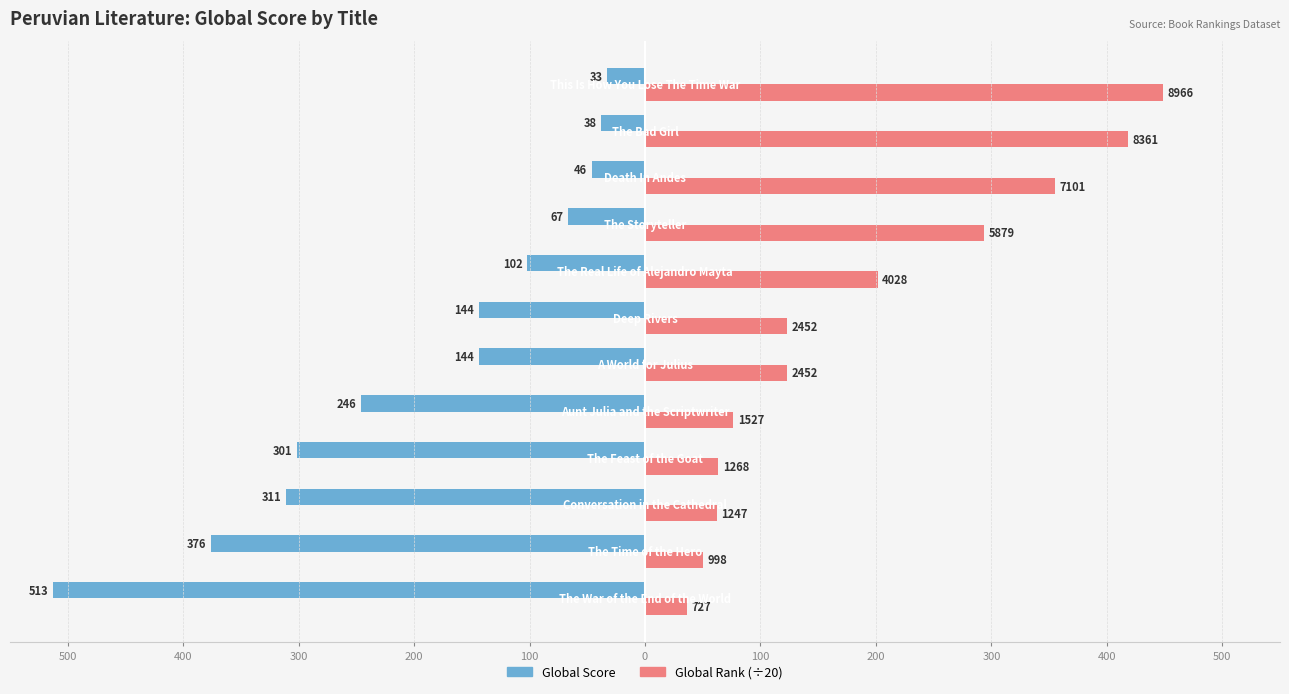

What are all the series names shown in the legend?

Global Score, Global Rank (÷20)